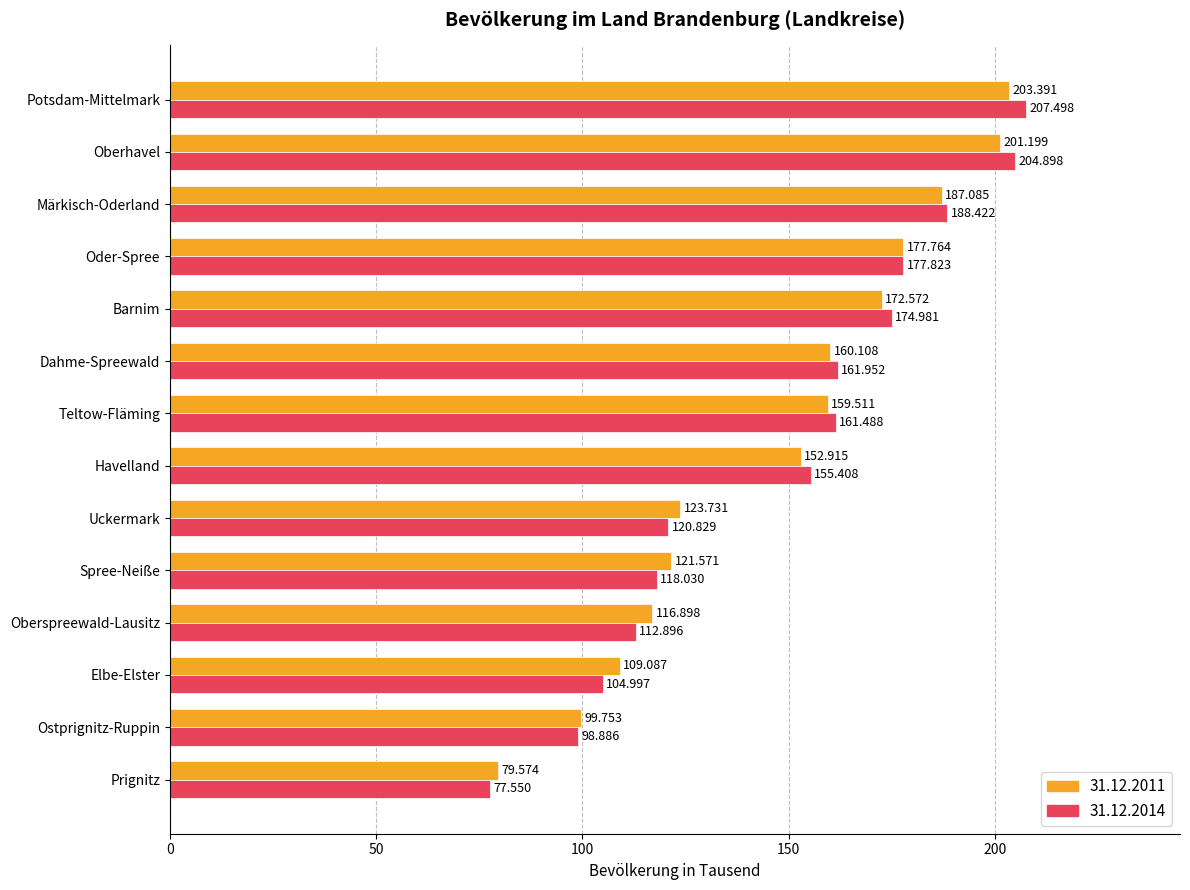

Between Spree-Neiße and Potsdam-Mittelmark, which series saw the biggest shift?

31.12.2014